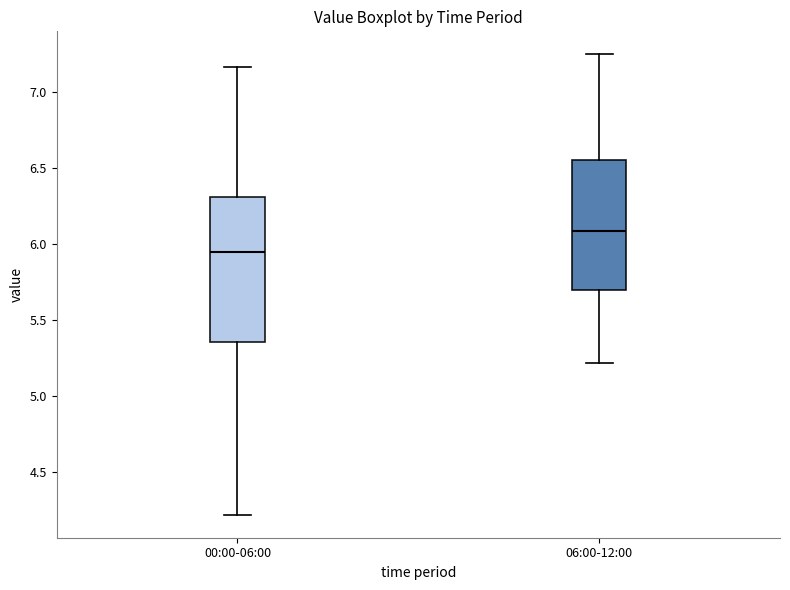

Comparing the boxes themselves (not the whiskers), which one is the tallest?

00:00-06:00